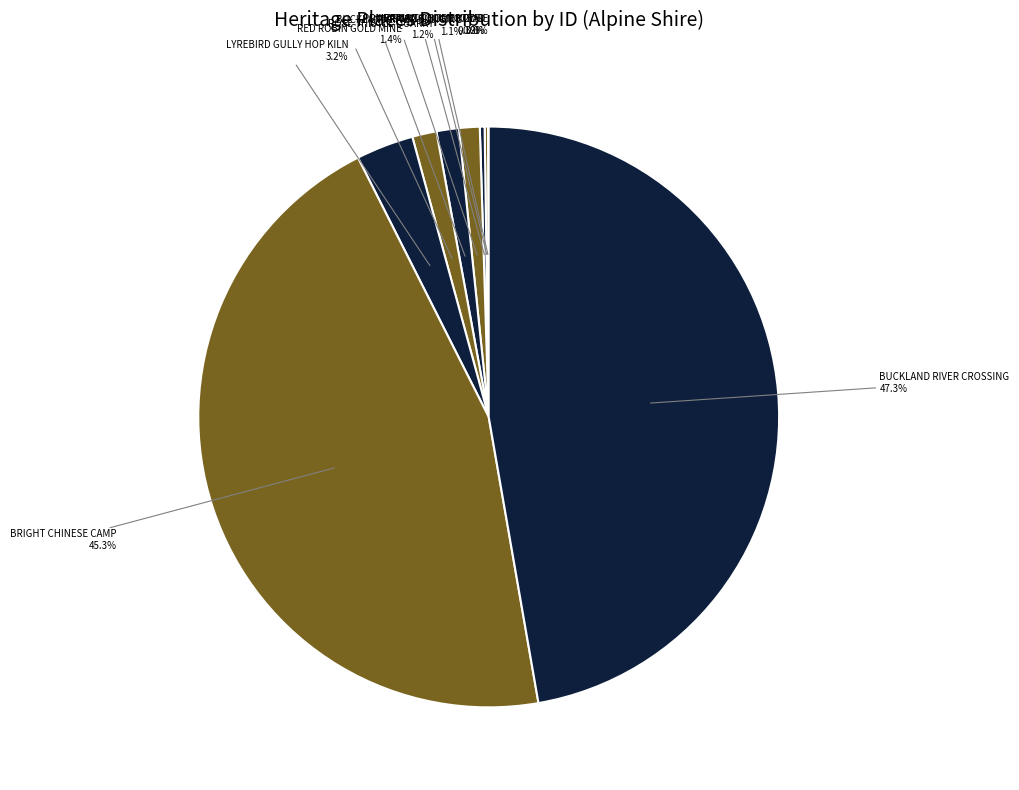

Which has a higher value, BUCKLAND RIVER SLUICING or BUCKLAND RIVER CROSSING?

BUCKLAND RIVER CROSSING